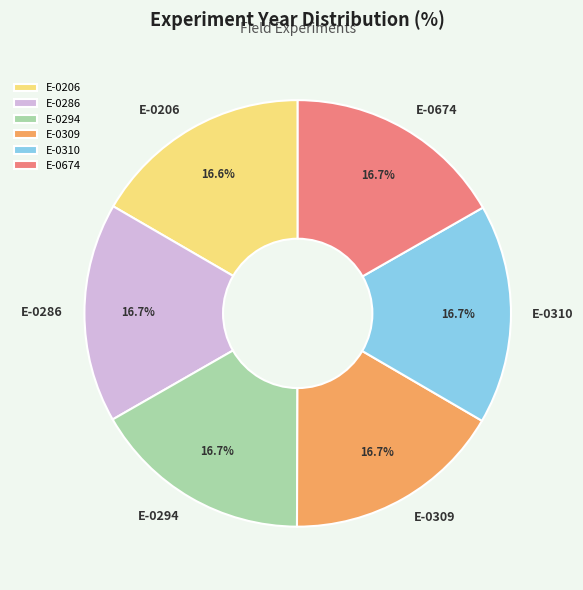

What portion of the pie excludes E-0310?

83.3%